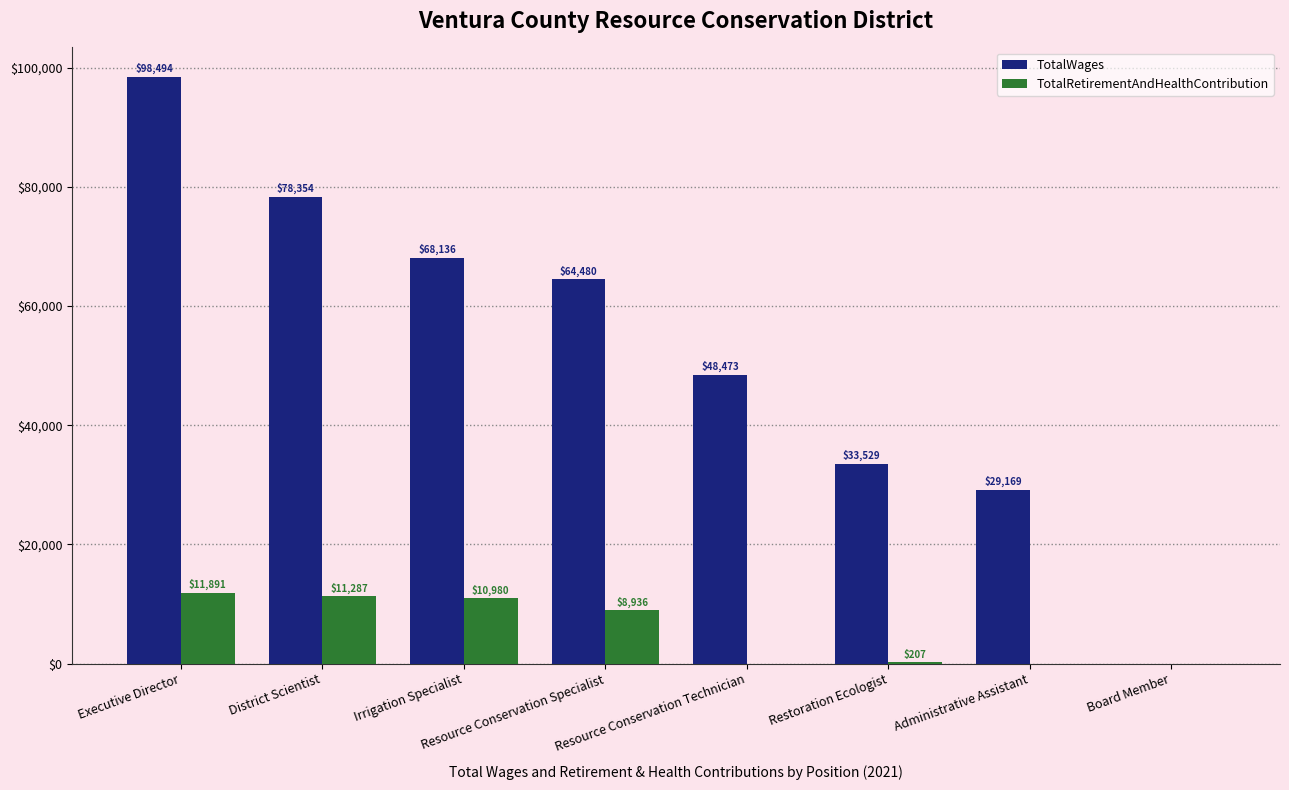

How many series are shown in this chart?

2